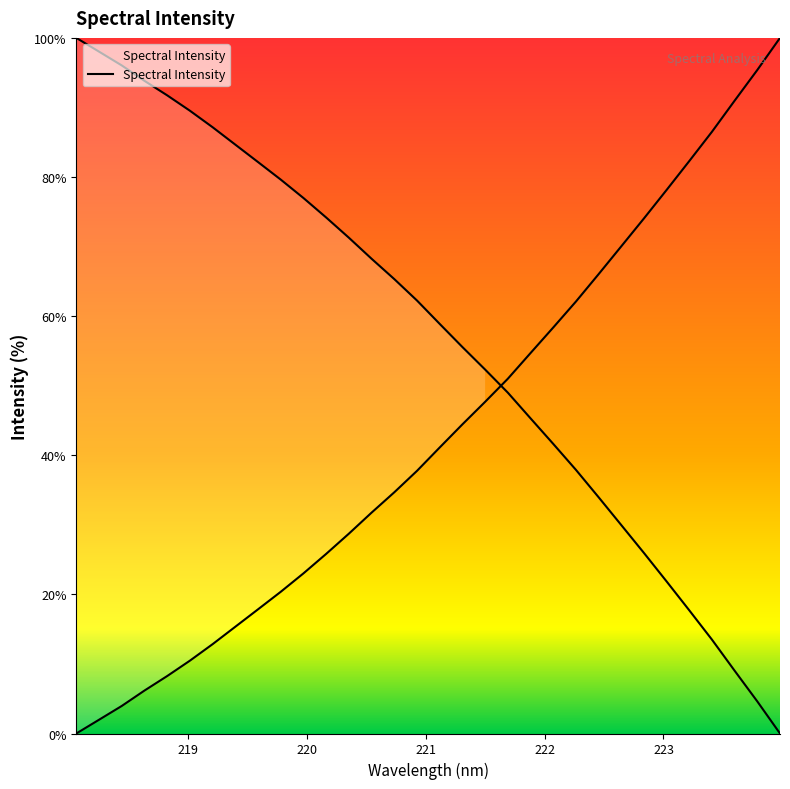

What is the maximum value shown in the chart?

100.0